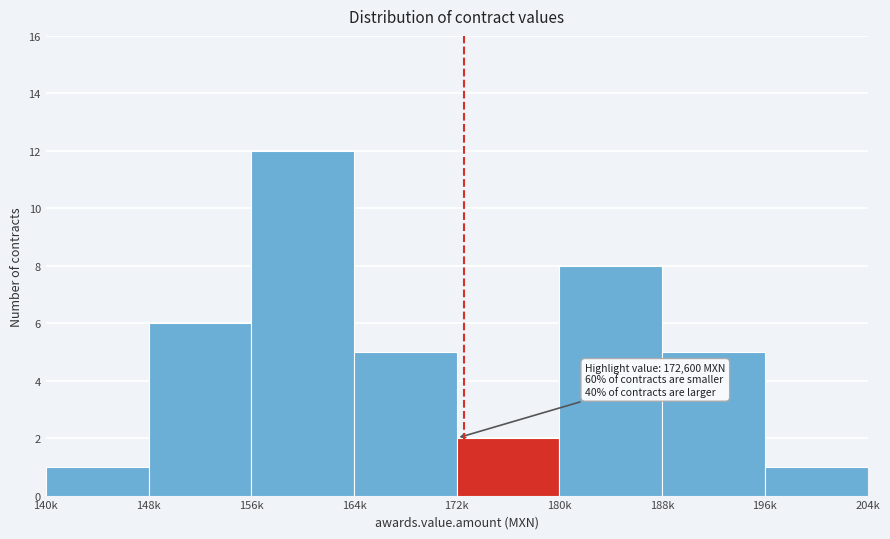

Reading left to right, extract all data points from this chart.

140k=1	148k=6	156k=12	164k=5	172k=2	180k=8	188k=5	196k=1